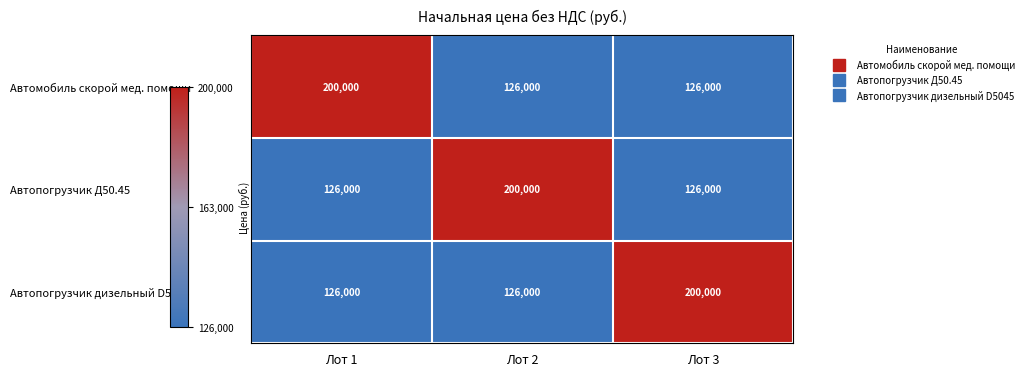

What is the highest value of the Автопогрузчик дизельный D5045 series?

200000